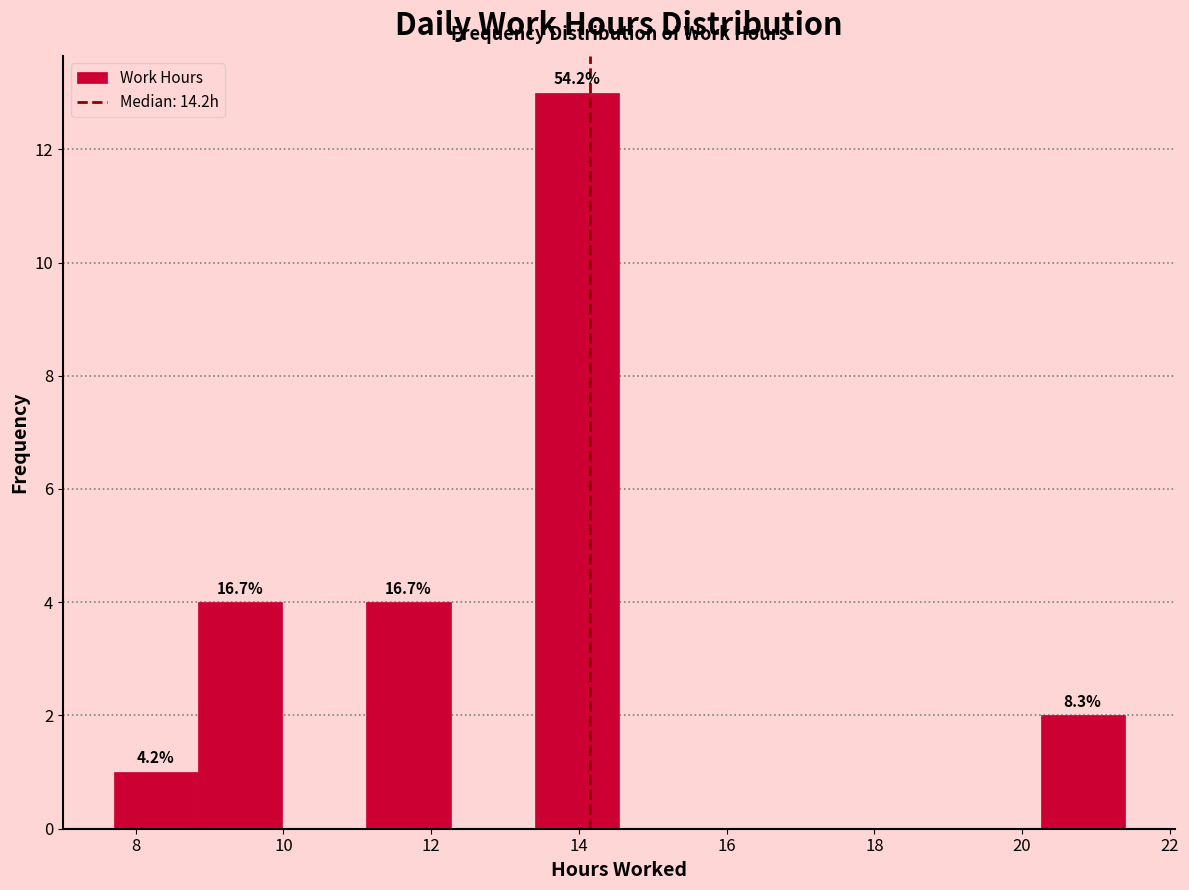

Which range on the x-axis has the tallest bar?

13.4 to 14.6